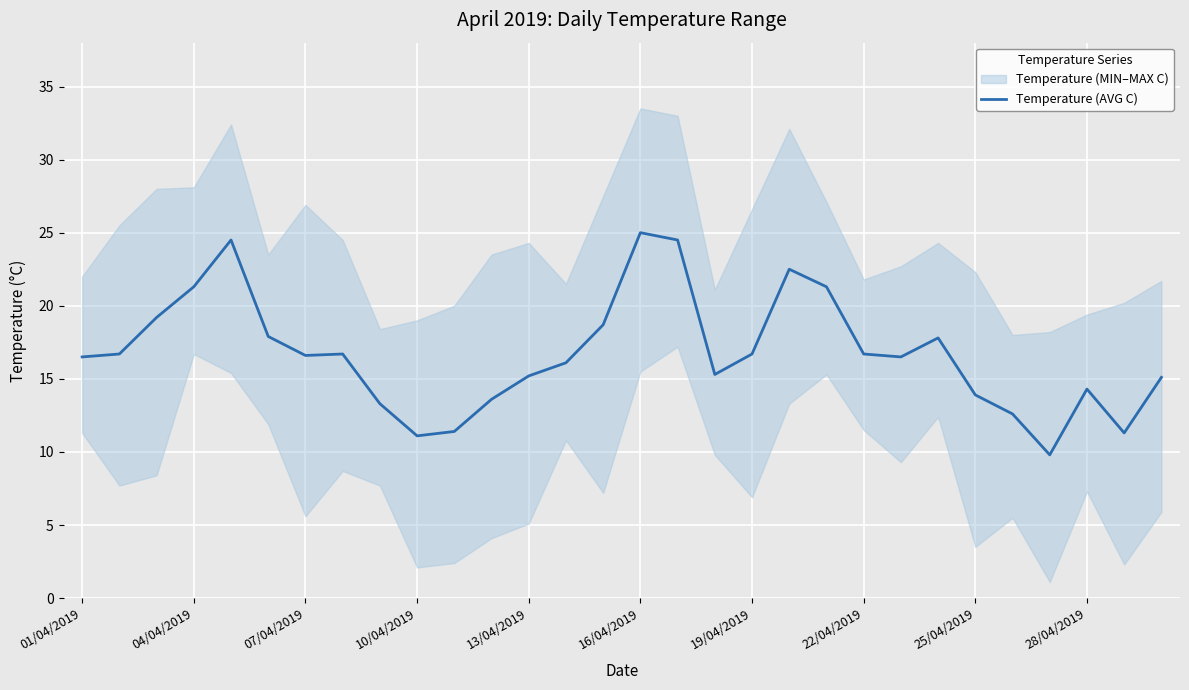

The value at 19/04/2019 is 16.7. True or false?

True